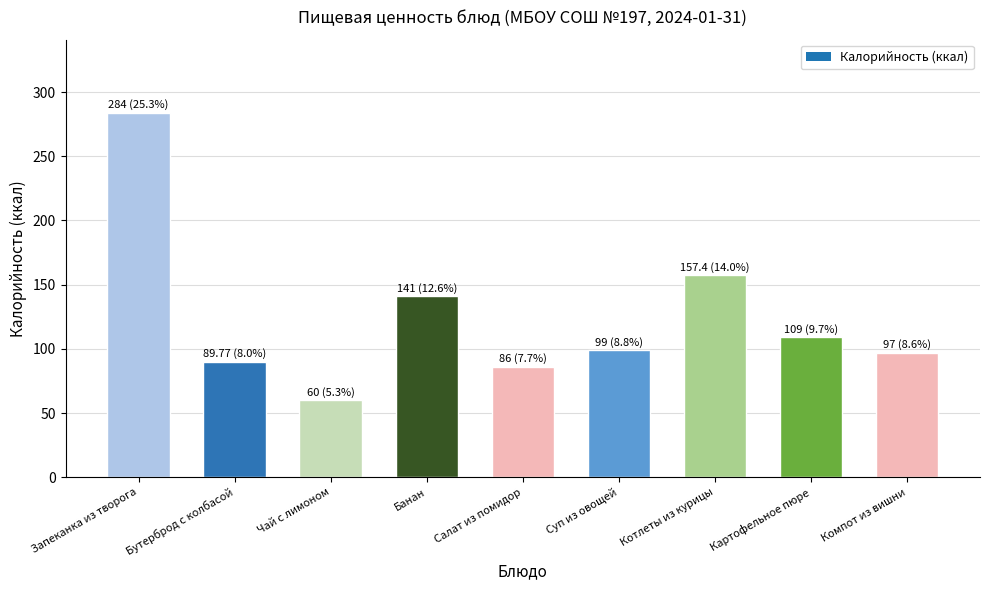

Does the chart contain stacked bars?

No